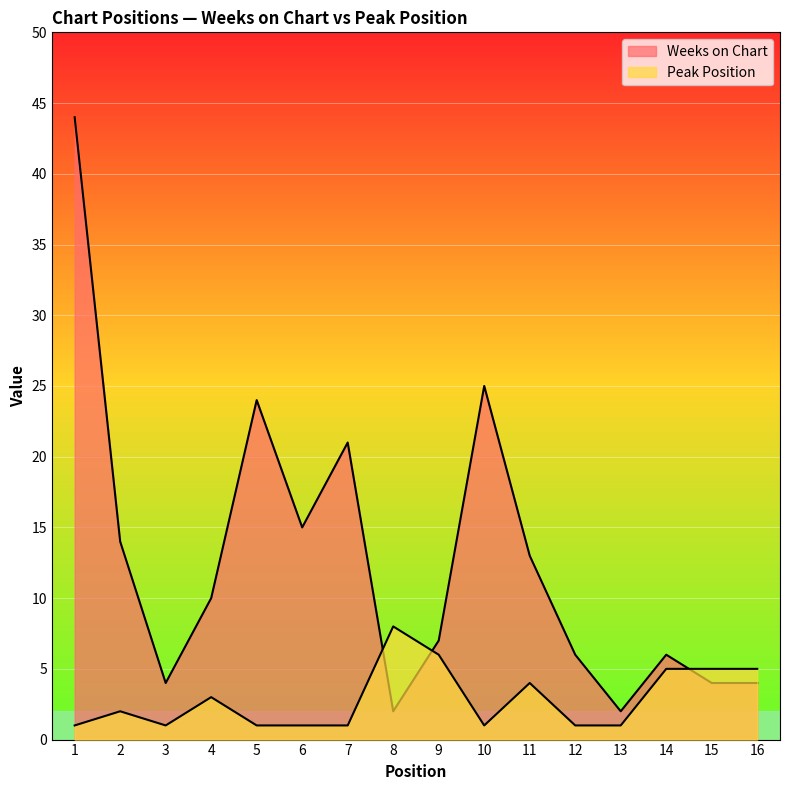

What is the lowest value of the Peak Position series?

1